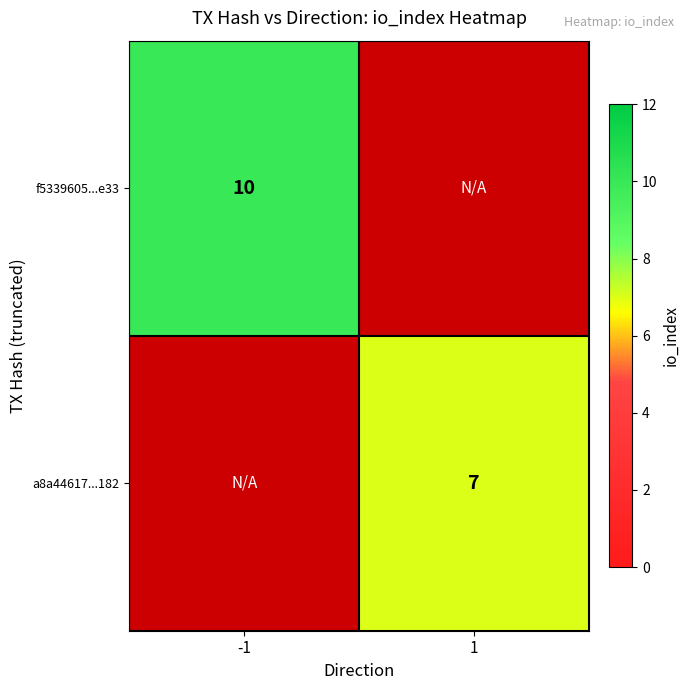

Is the value of a8a44617...182 at 1 greater than the value of f5339605...e33 at -1?

No